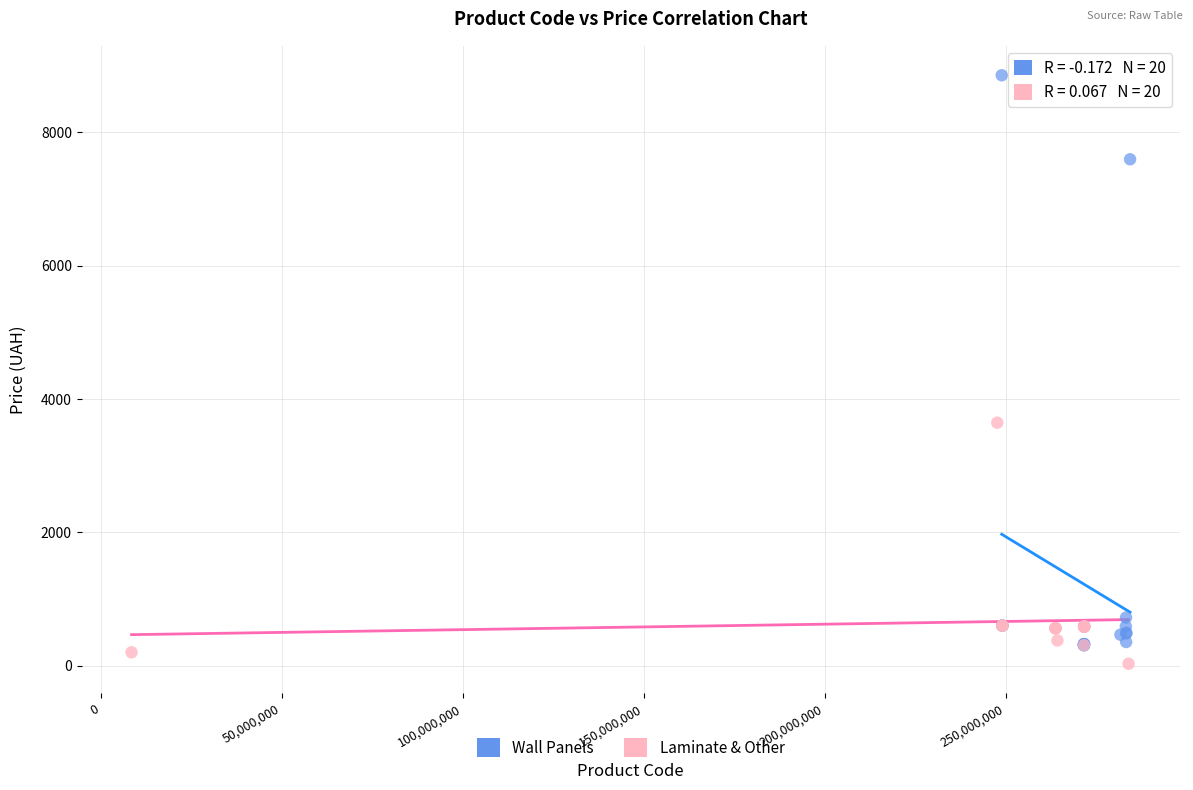

What are all the series names shown in the legend?

Wall Panels, Laminate & Other